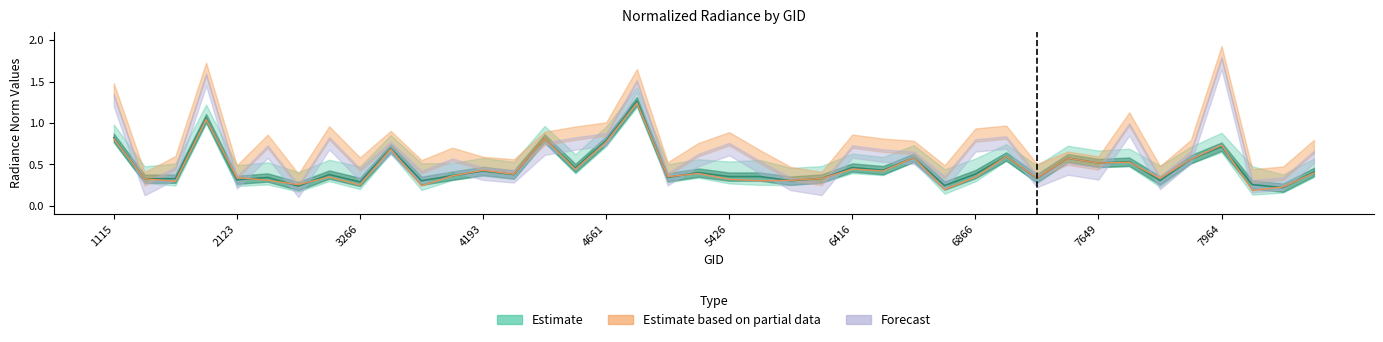

What is the difference between the maximum and minimum values in the rade9_aggzone_norm series?

1.0